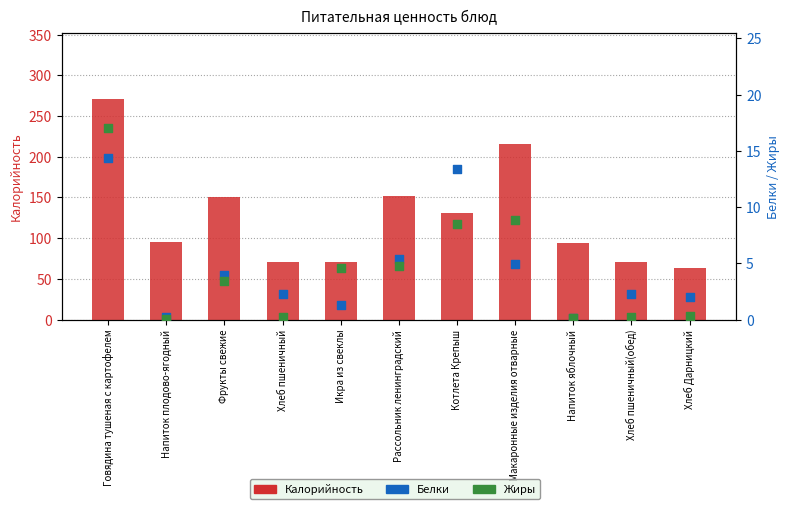

What is the total value across all series at Фрукты свежие?

158.1